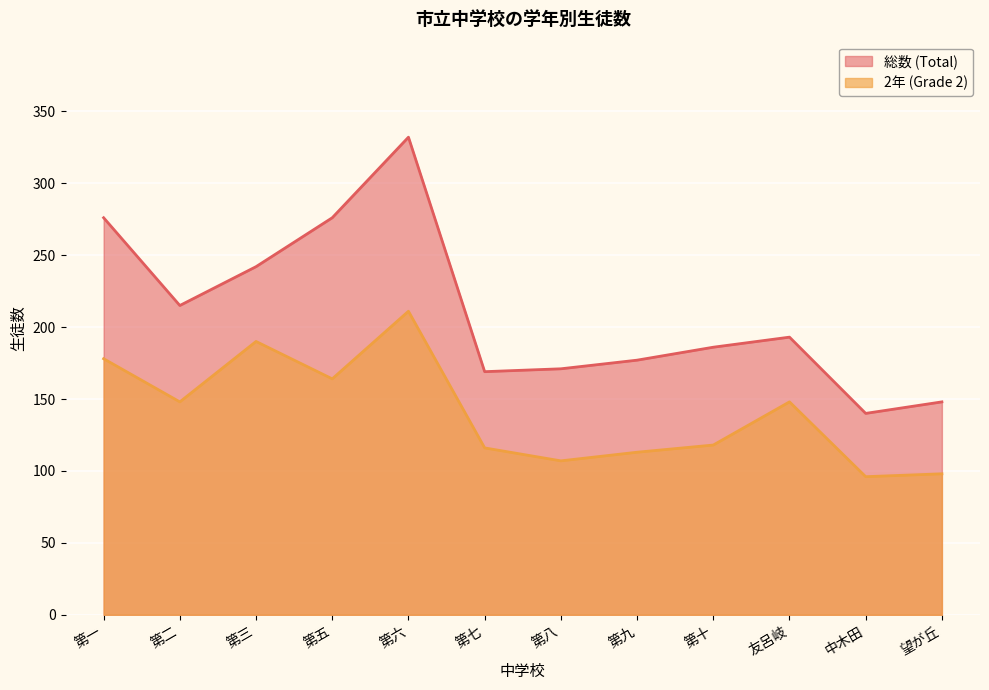

Rank the series at 第八 from lowest to highest value.

2年 (Grade 2), 総数 (Total)